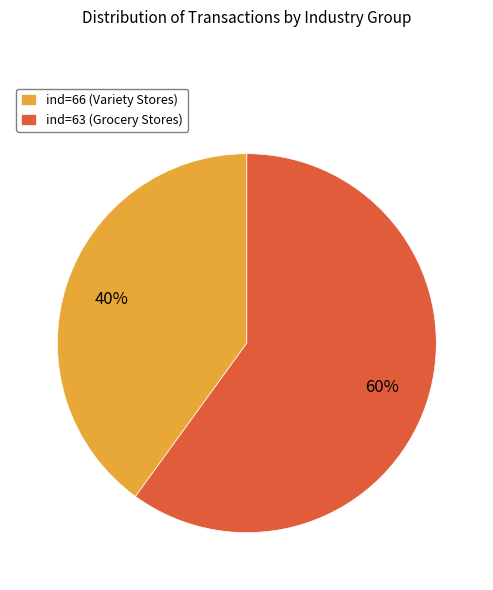

Is the sum of ind=66 (Variety Stores) and ind=63 (Grocery Stores) greater than half?

Yes